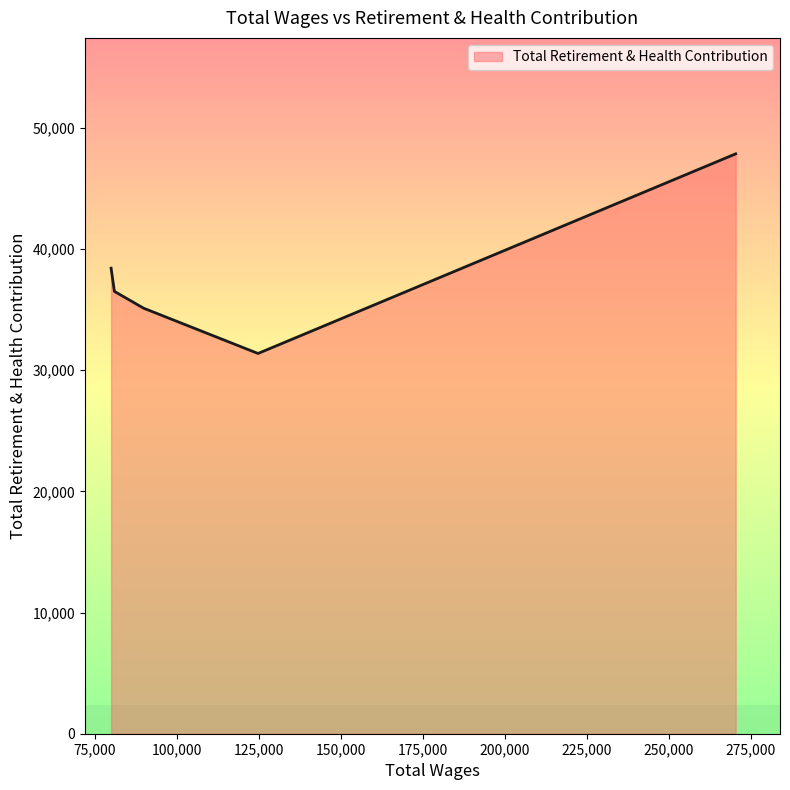

True or false: there are more than 0 points higher than both neighbors.

False